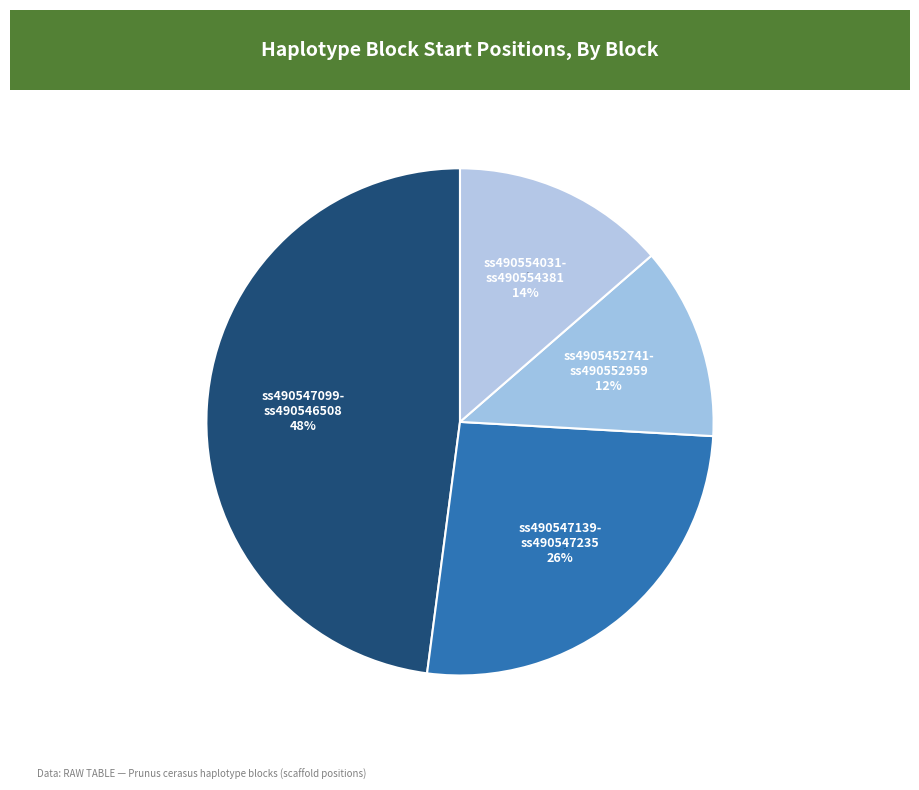

To the nearest percent, what percentage of the pie is ss490547139-ss490547235?

26%